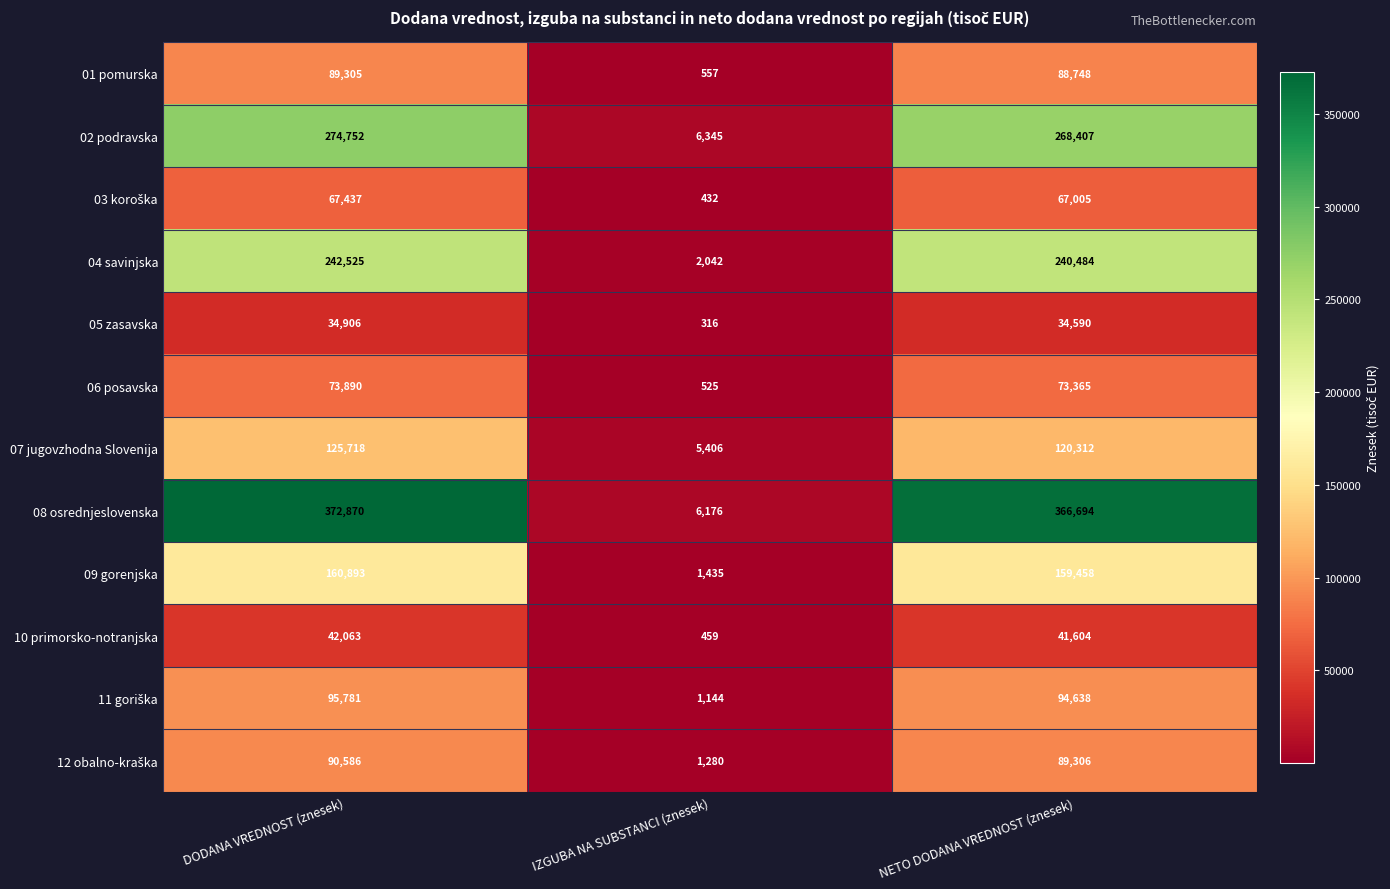

Count the number of data series in this chart.

12